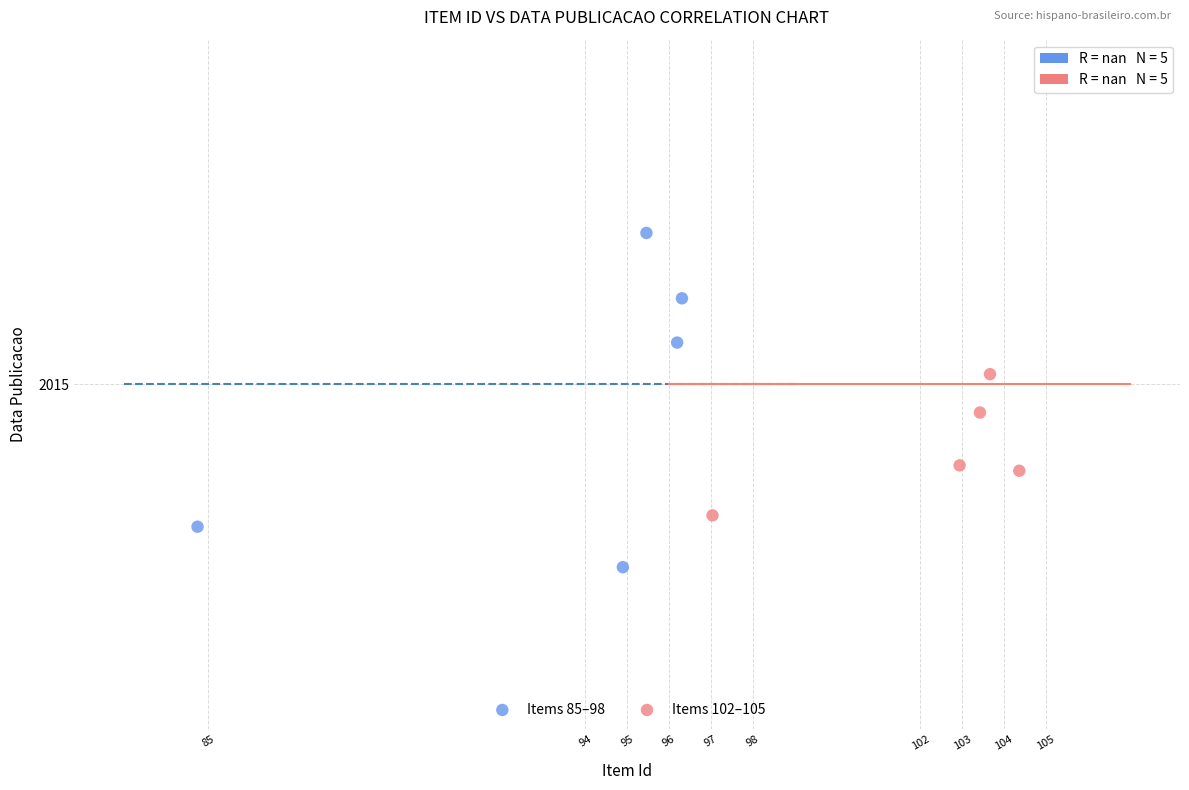

Which series has the largest Y range (max minus min)?

Items 85–98